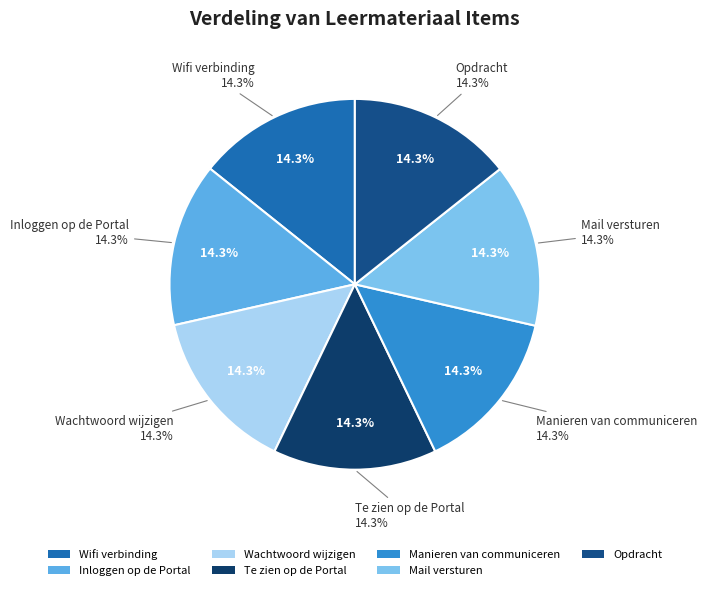

How many slices are in this pie chart?

7